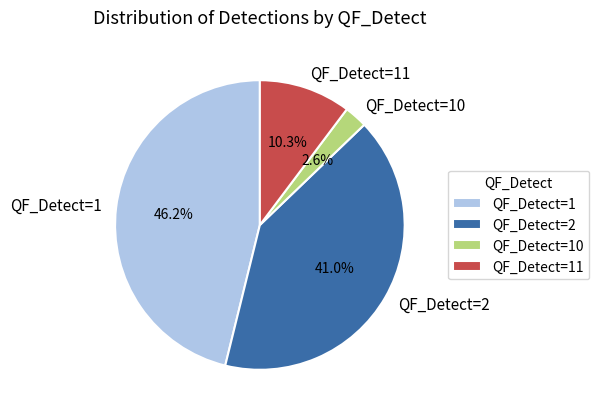

What percentage is the QF_Detect=1 slice, to the nearest percent?

46%